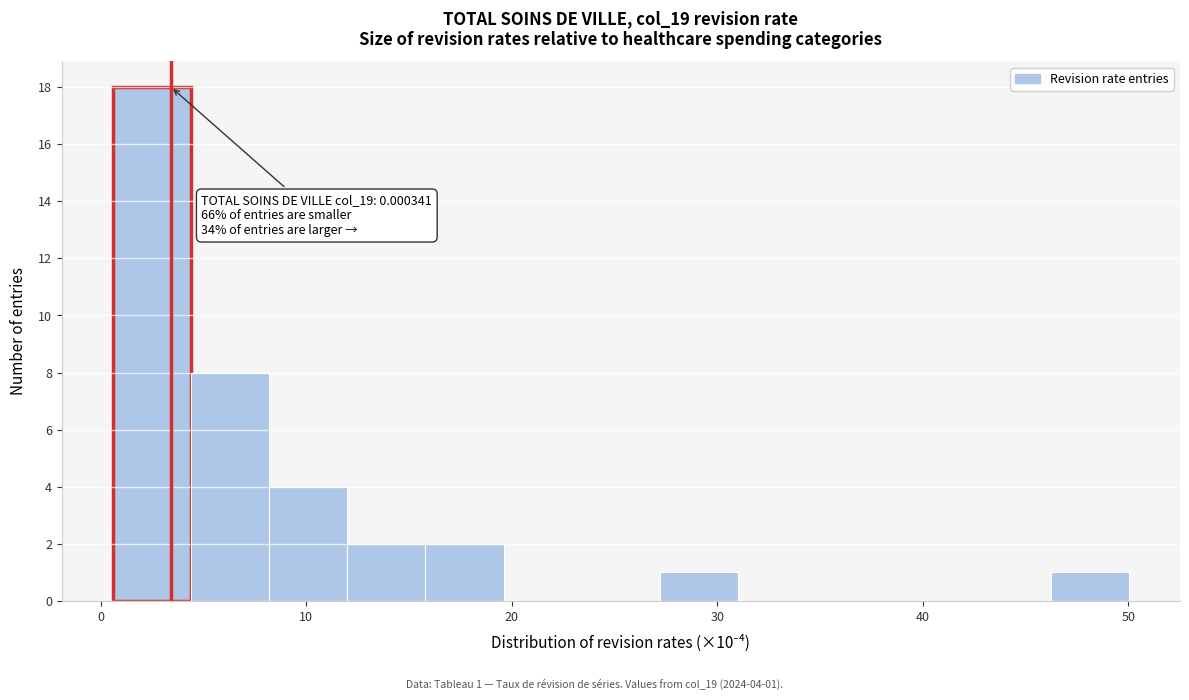

Read against the x-axis, roughly where is the centre of the tallest bar?

2